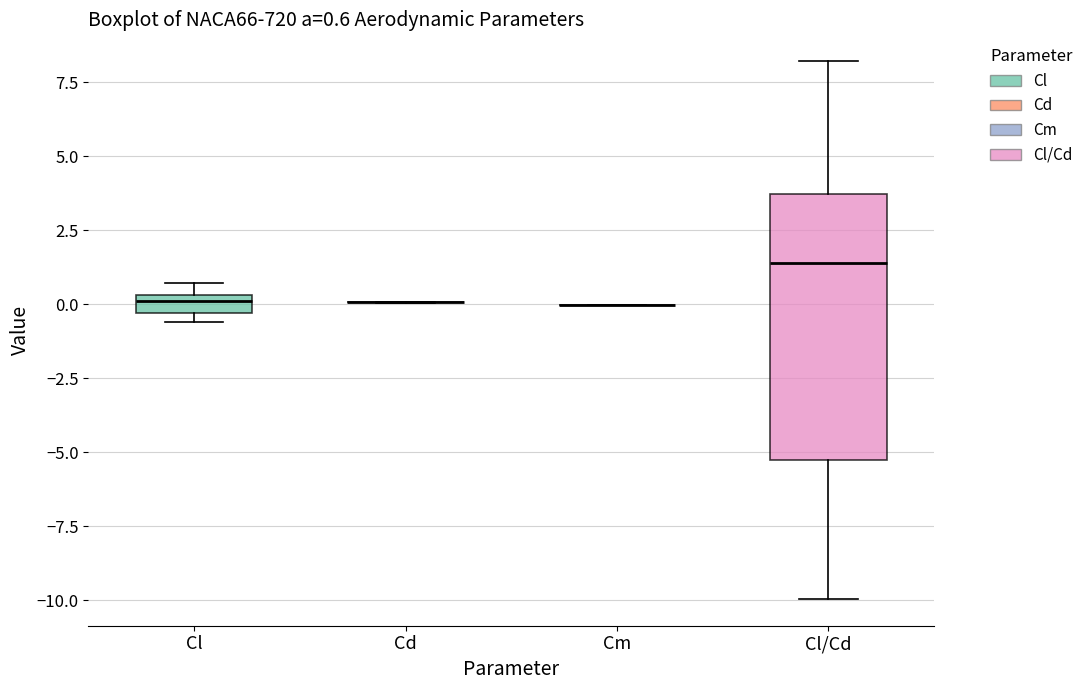

Which box is the tallest, from its lower edge to its upper edge?

Cl/Cd